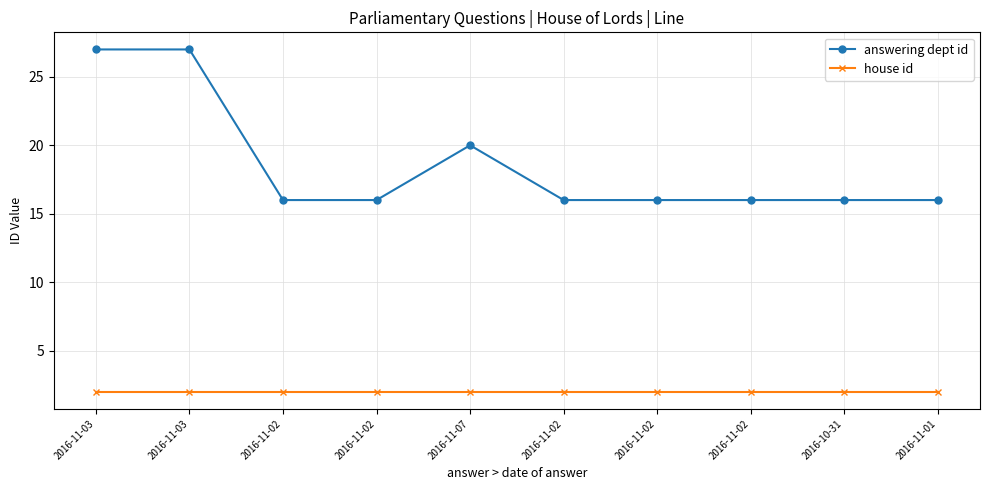

What are all the series names shown in the legend?

answering dept id, house id